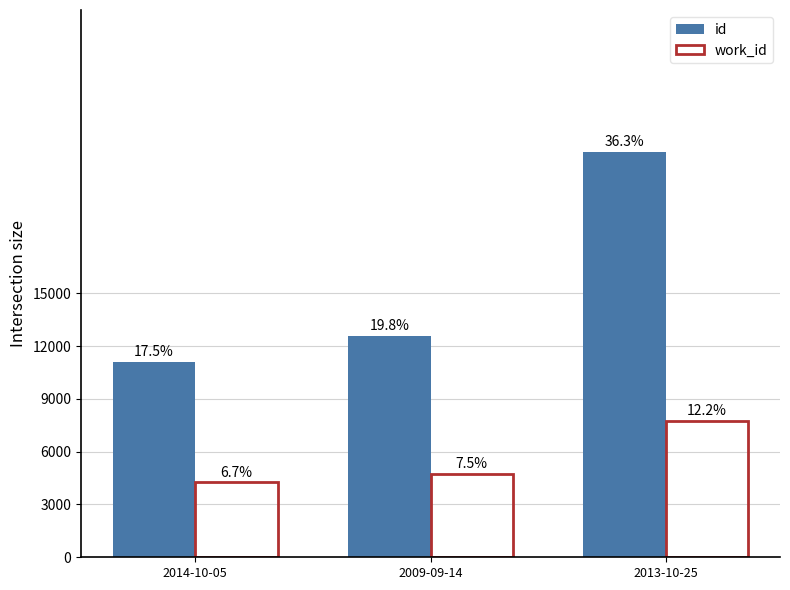

What is the average value of the id series?

15577